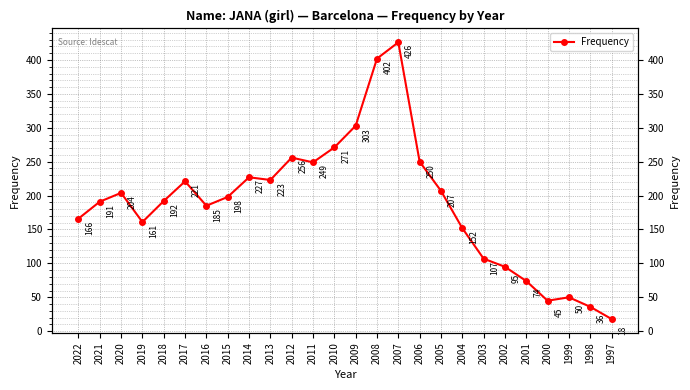

Rank the categories by value from lowest to highest.

1997, 1998, 2000, 1999, 2001, 2002, 2003, 2004, 2019, 2022, 2016, 2021, 2018, 2015, 2020, 2005, 2017, 2013, 2014, 2011, 2006, 2012, 2010, 2009, 2008, 2007